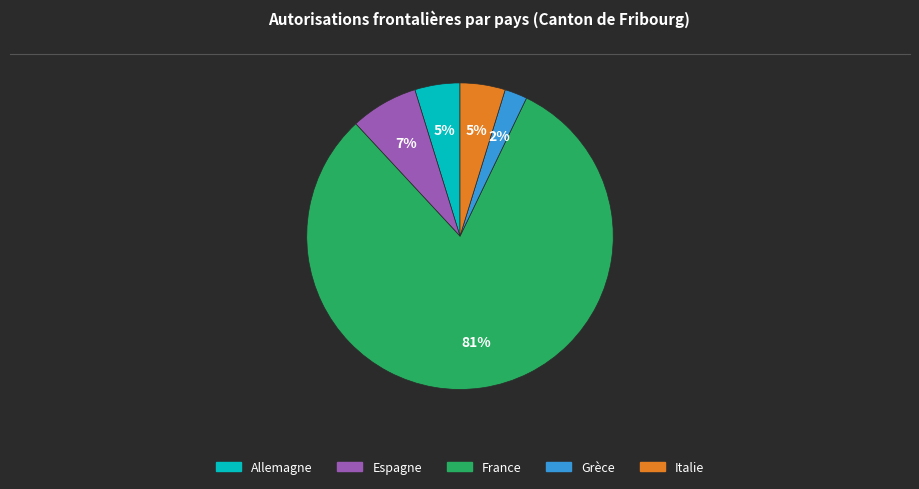

Combined, do Espagne and Allemagne account for over 50%?

No